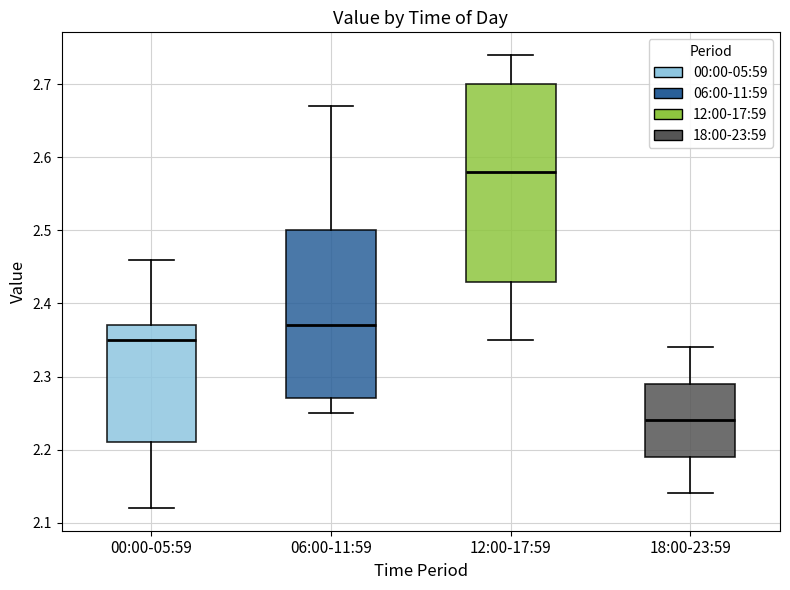

Which box's median line is the lowest?

18:00-23:59